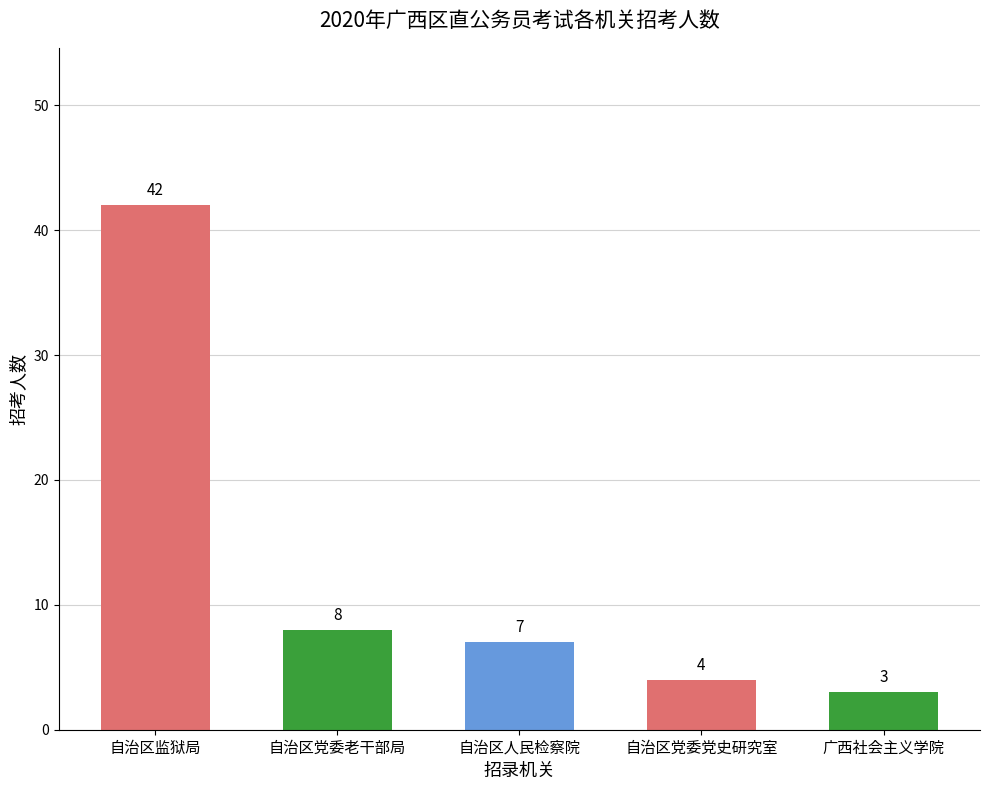

List the labels in order of value, smallest first.

广西社会主义学院, 自治区党委党史研究室, 自治区人民检察院, 自治区党委老干部局, 自治区监狱局